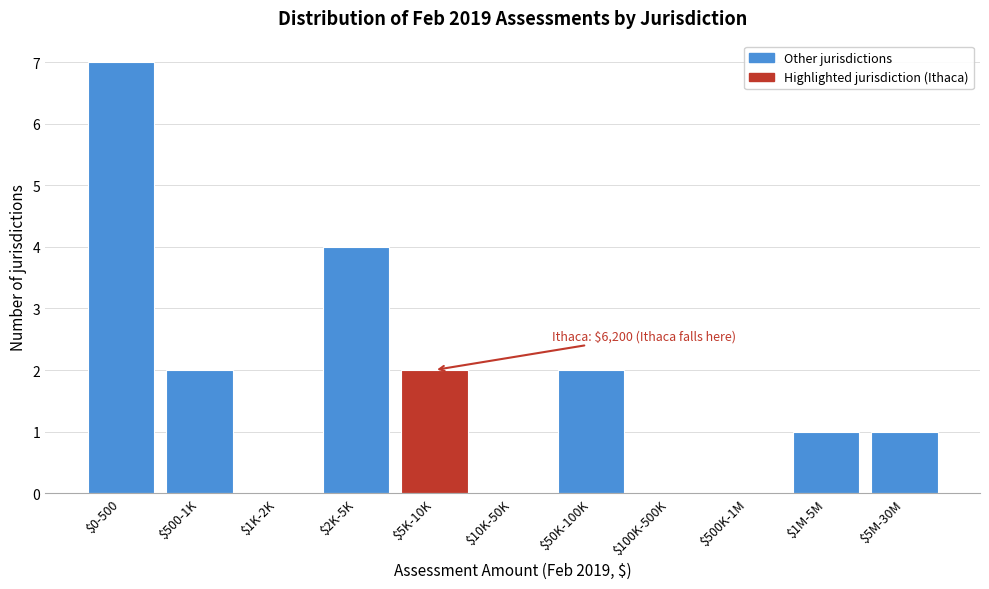

What is the sum of all values?

19